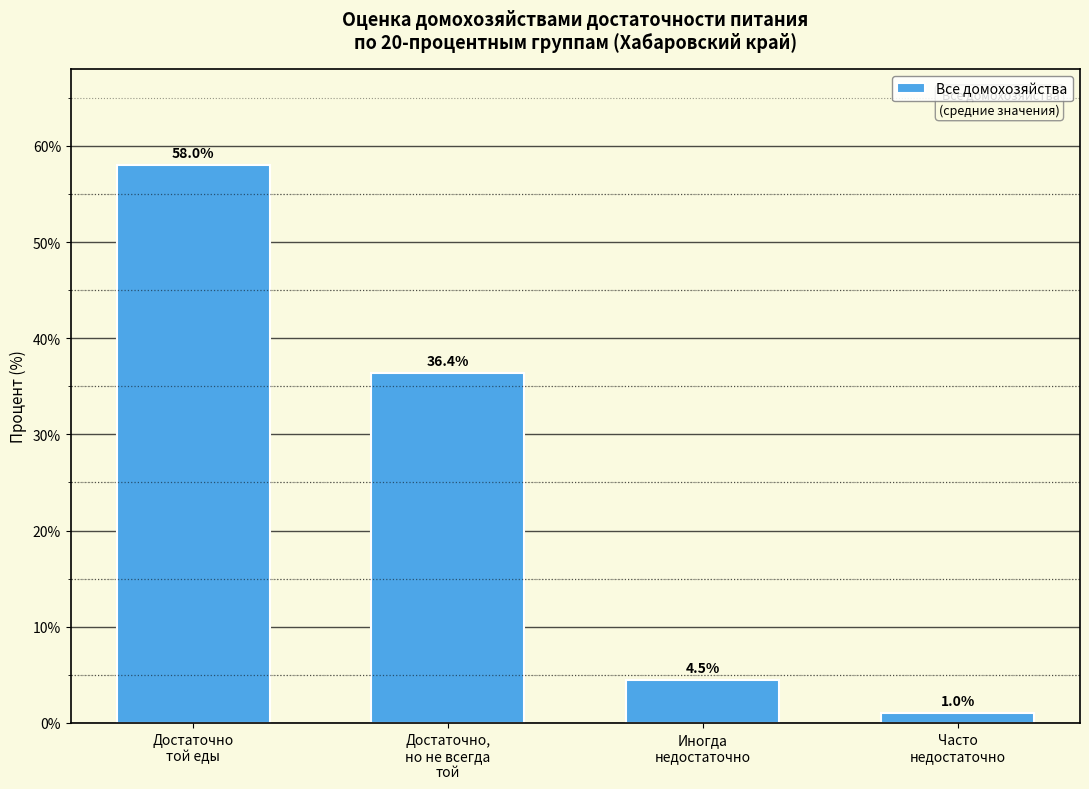

What is the average value?

25.0